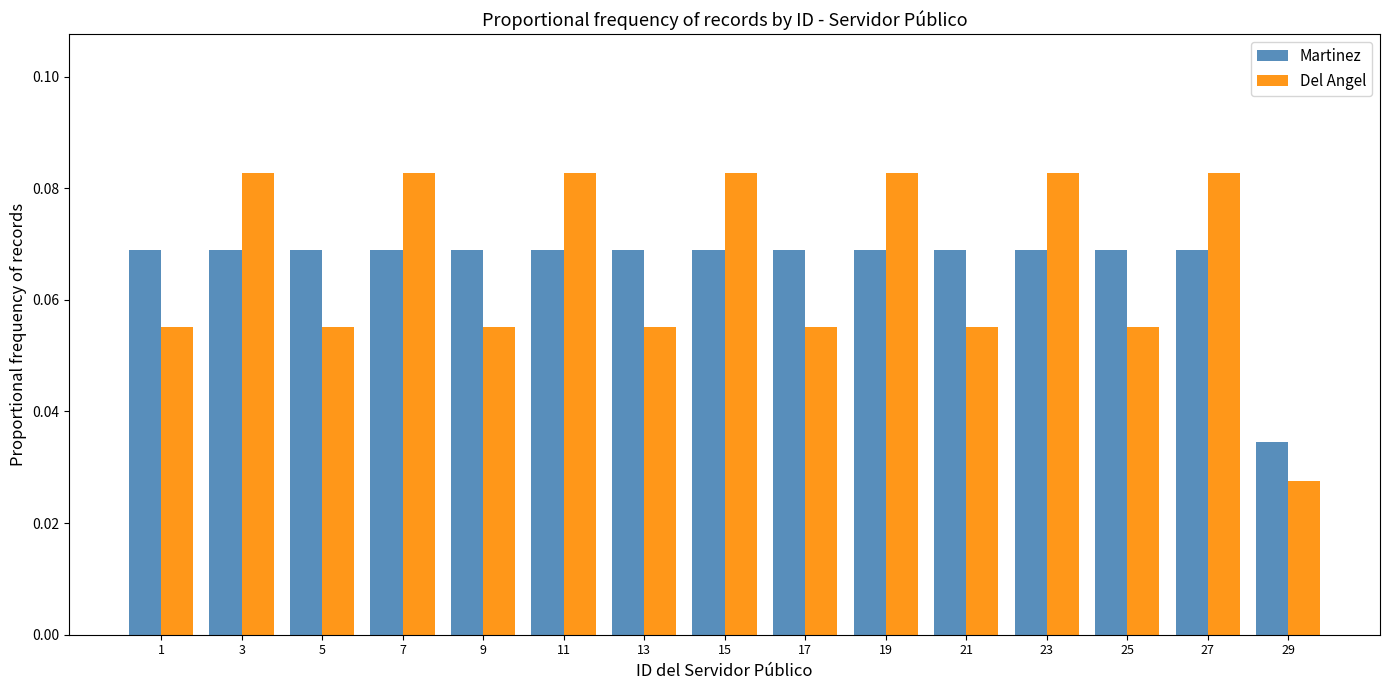

Which series changed the most between 11 and 13?

Del Angel